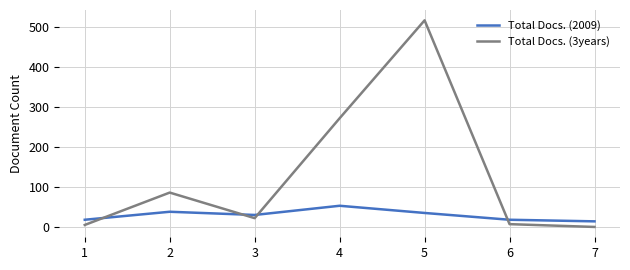

True or false: Total Docs. (3years) has more than 2 interior local peaks.

False